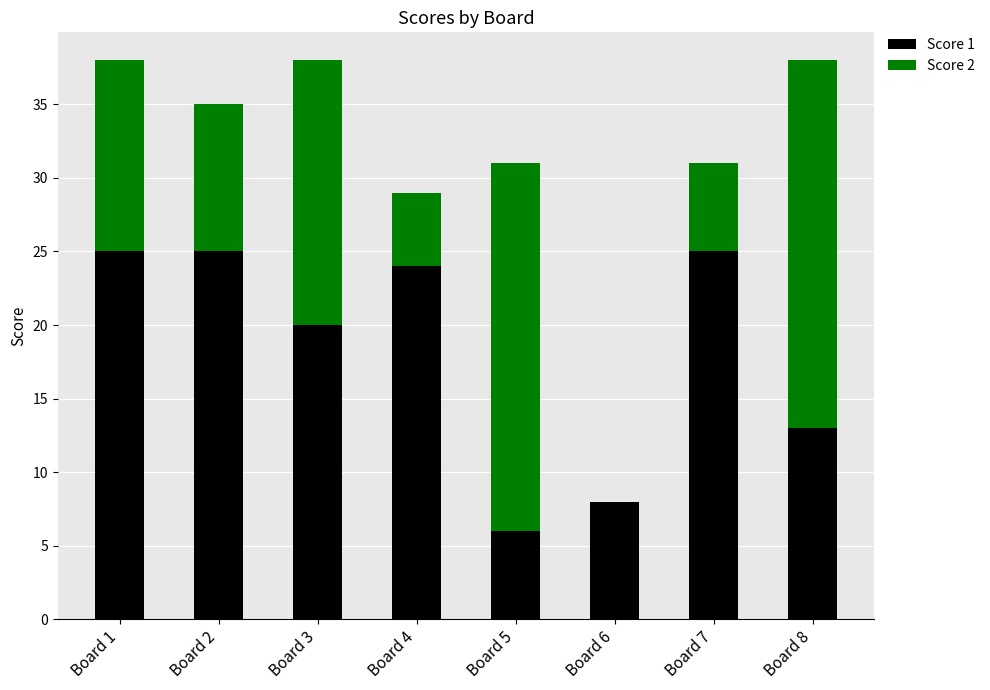

How many data points does each series have?

8